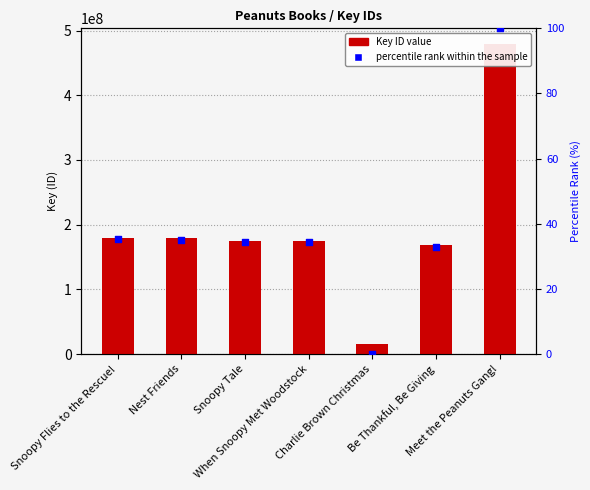

Is the value of Key (ID) at Be Thankful, Be Giving greater than the value of percentile rank within the sample at Be Thankful, Be Giving?

Yes